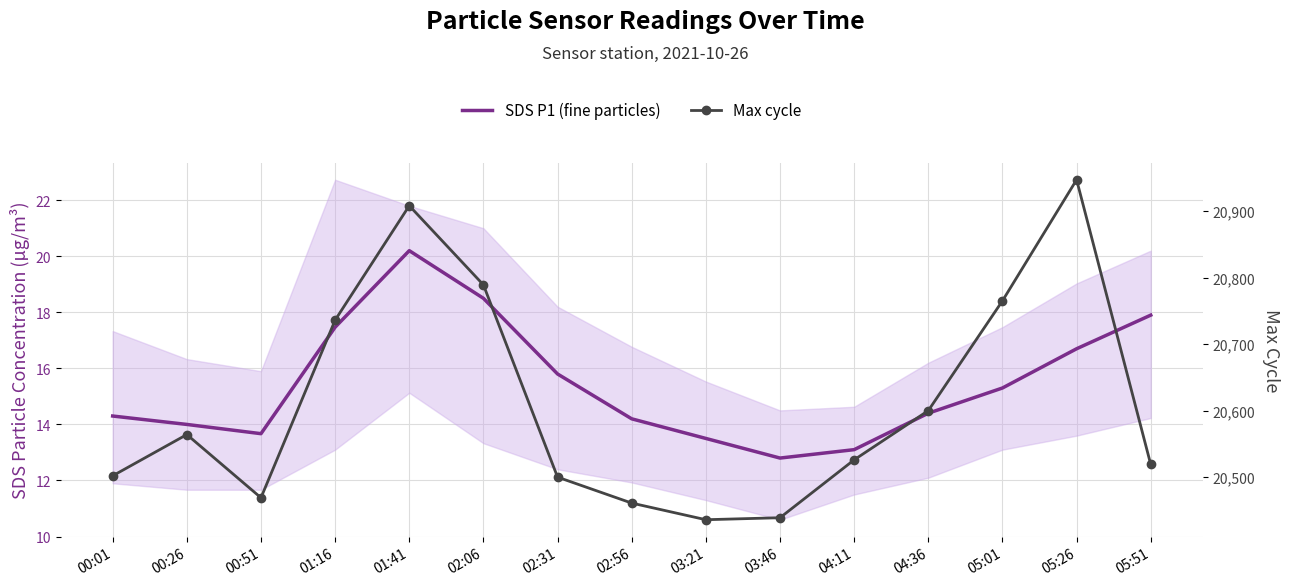

The Max cycle series shows 9605.5 at 01:16. True or false?

False